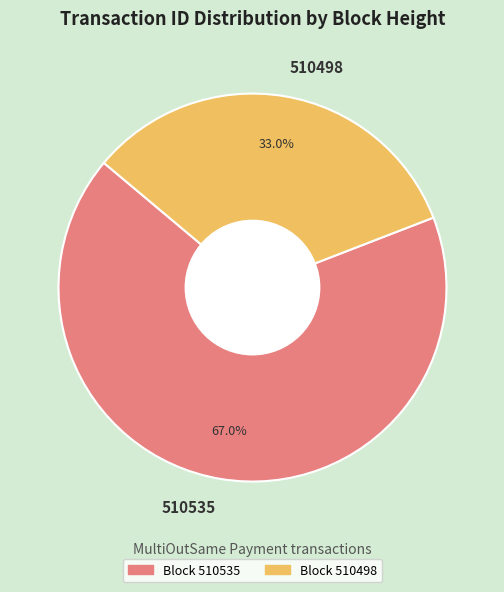

To the nearest percent, what percentage of the pie is 510498?

33%